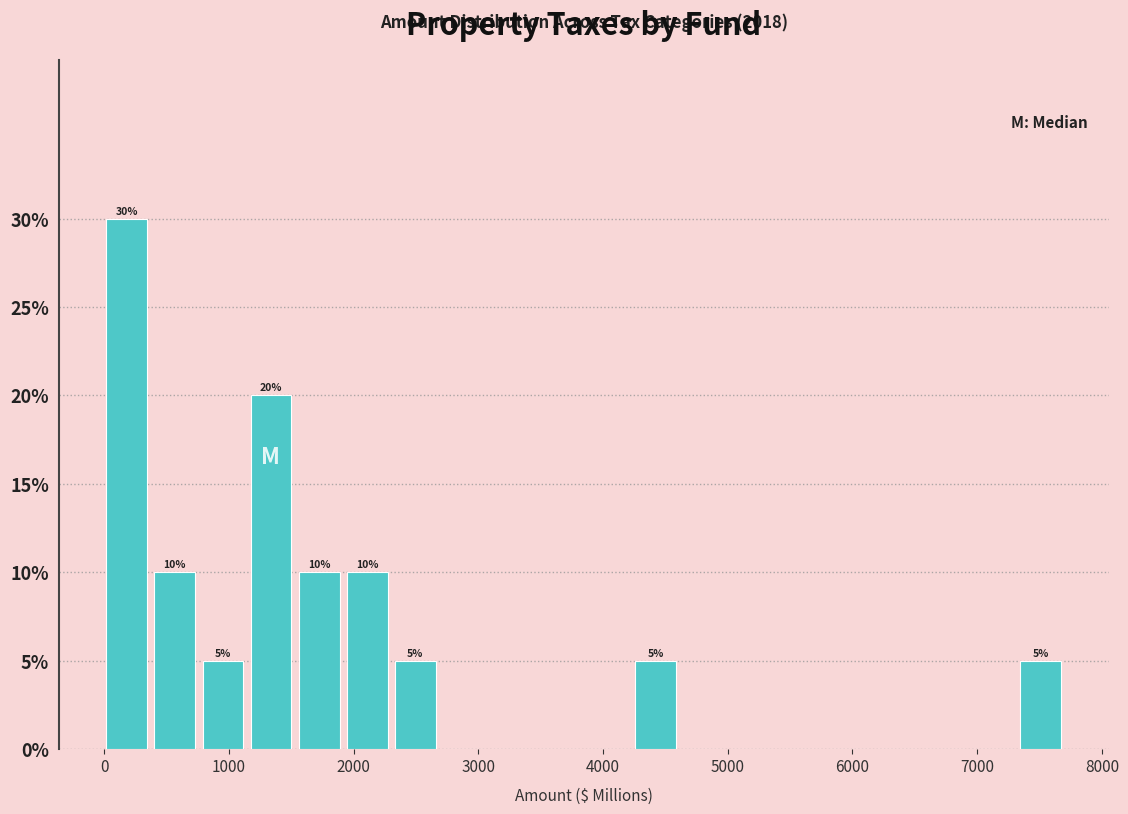

Around what value on the x-axis is the tallest bar? Give the approximate position of its centre, as read against the axis.

200